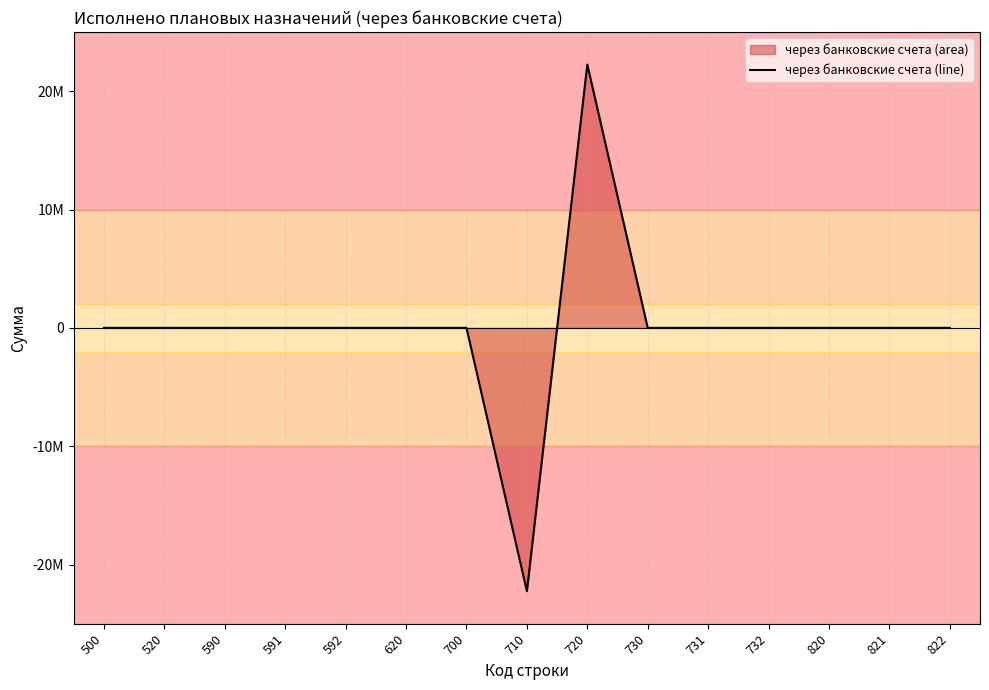

Reading left to right, list all the values displayed in this chart.

500=0.0	520=0.0	590=0.0	591=0.0	592=0.0	620=0.0	700=0.0	710=-22255721.7	720=22255721.7	730=0.0	731=0.0	732=0.0	820=0.0	821=0.0	822=0.0